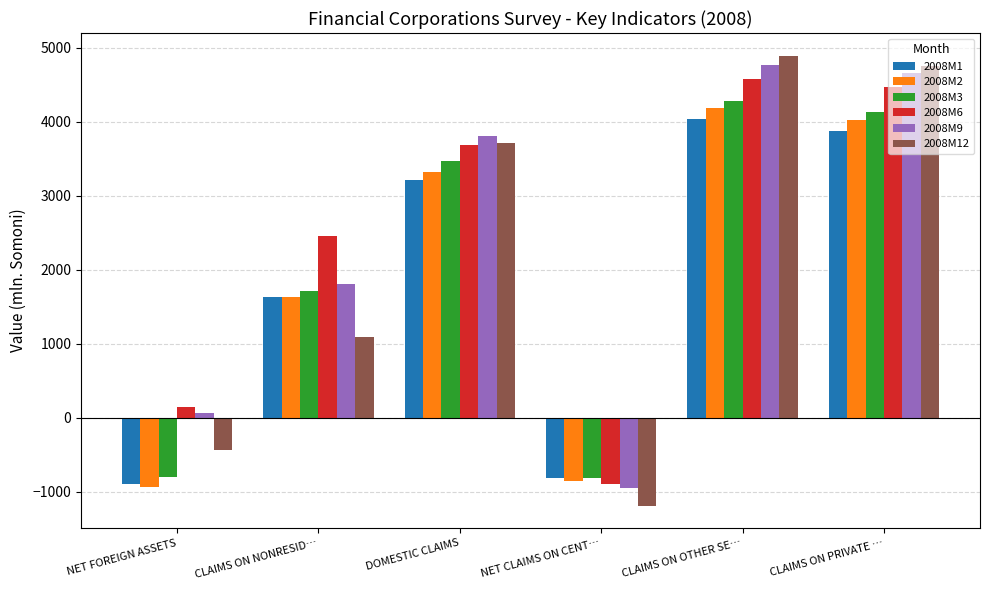

What is the value of the 2008M9 bar at the 2nd from the left?

1803.0